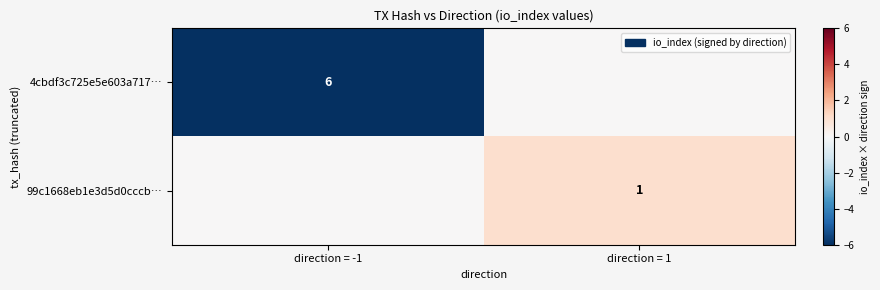

Is it true that 4cbdf3c725e5e603a717… equals -4 at direction = -1?

False